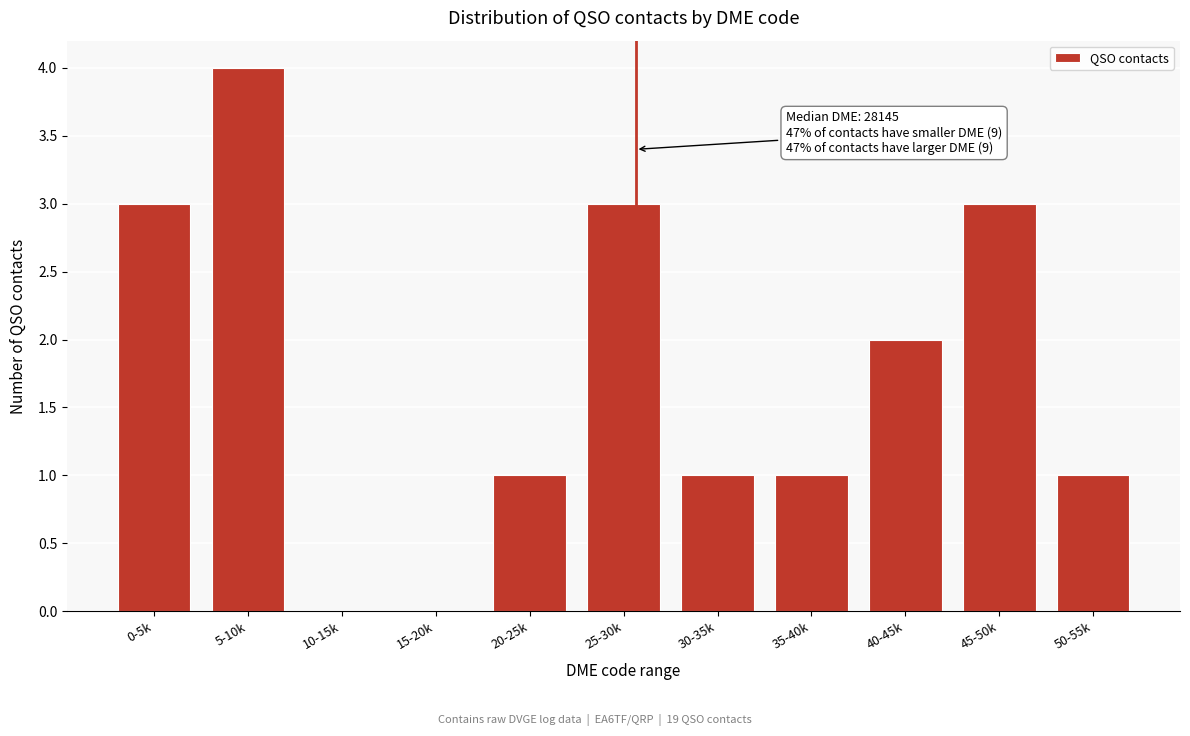

Reading right to left, extract all data points from this chart.

50-55k=1	45-50k=3	40-45k=2	35-40k=1	30-35k=1	25-30k=3	20-25k=1	15-20k=0	10-15k=0	5-10k=4	0-5k=3